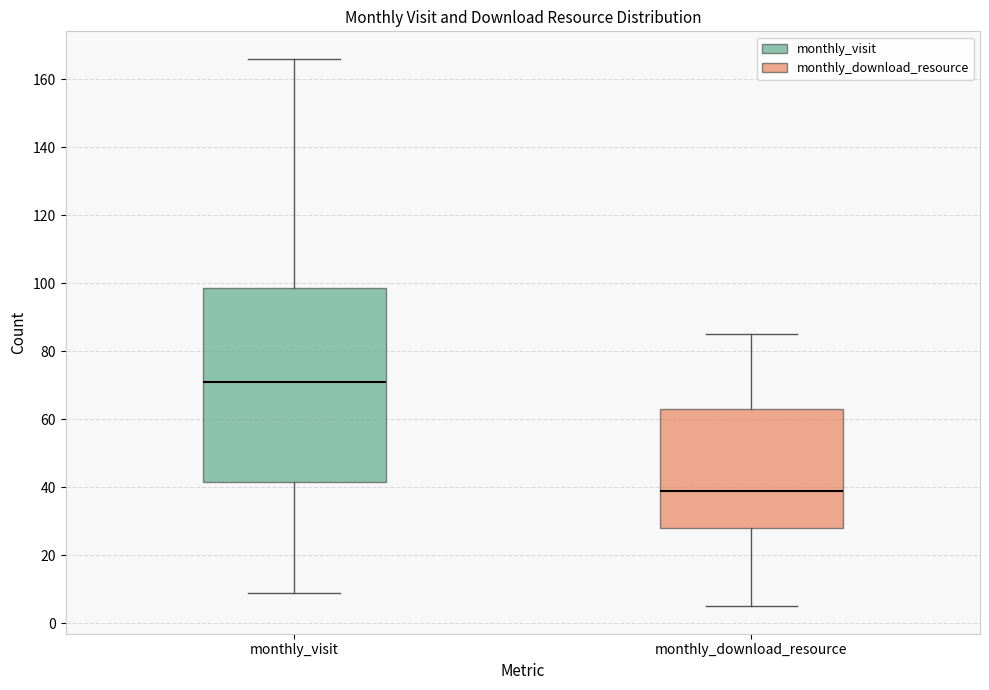

Reading left to right, read every box against the y-axis: the position of its median line, the range the box covers, and the ends of its whiskers. The values are not printed on the chart, so give them approximately, as read against the axis.

monthly_visit: median 72, box 42 to 98, whiskers 10 to 166
monthly_download_resource: median 40, box 28 to 64, whiskers 6 to 86